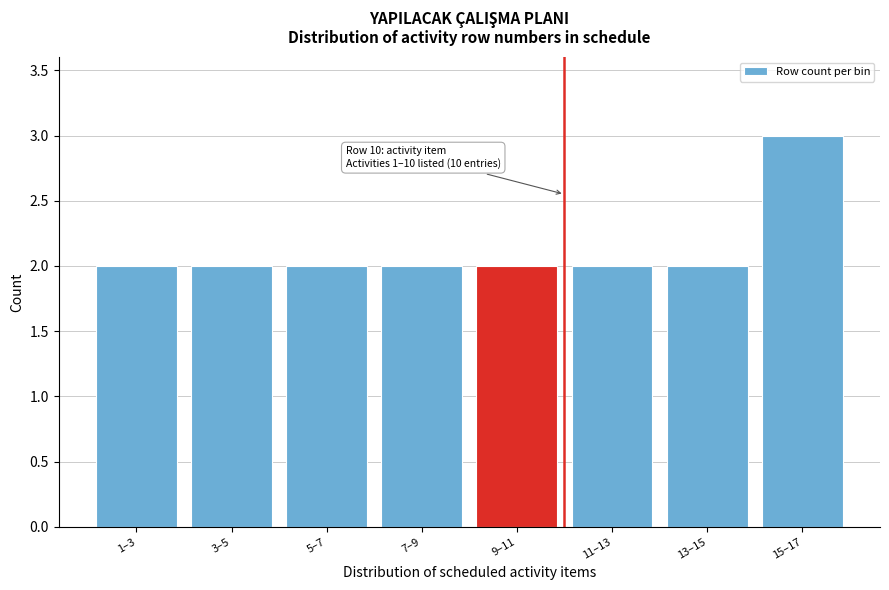

Reading right to left, transcribe all the data shown in this chart.

15–17=3	13–15=2	11–13=2	9–11=2	7–9=2	5–7=2	3–5=2	1–3=2